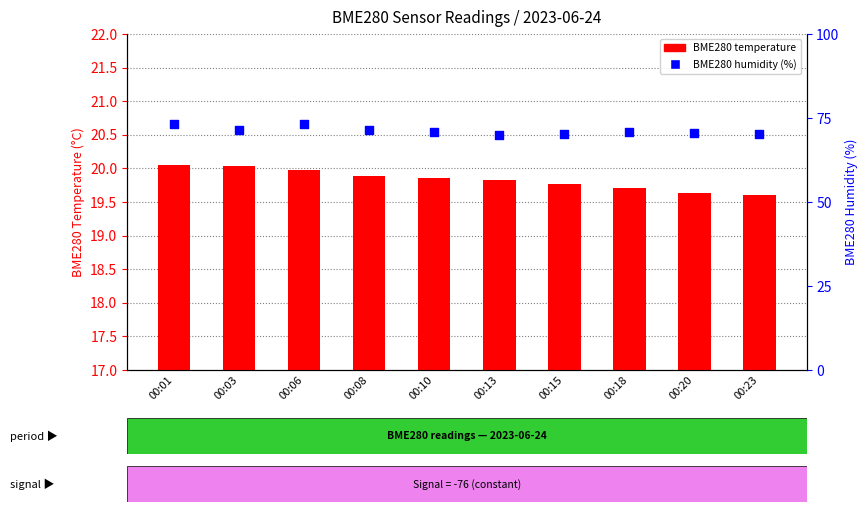

What is the total value across all series at 00:20?

90.2